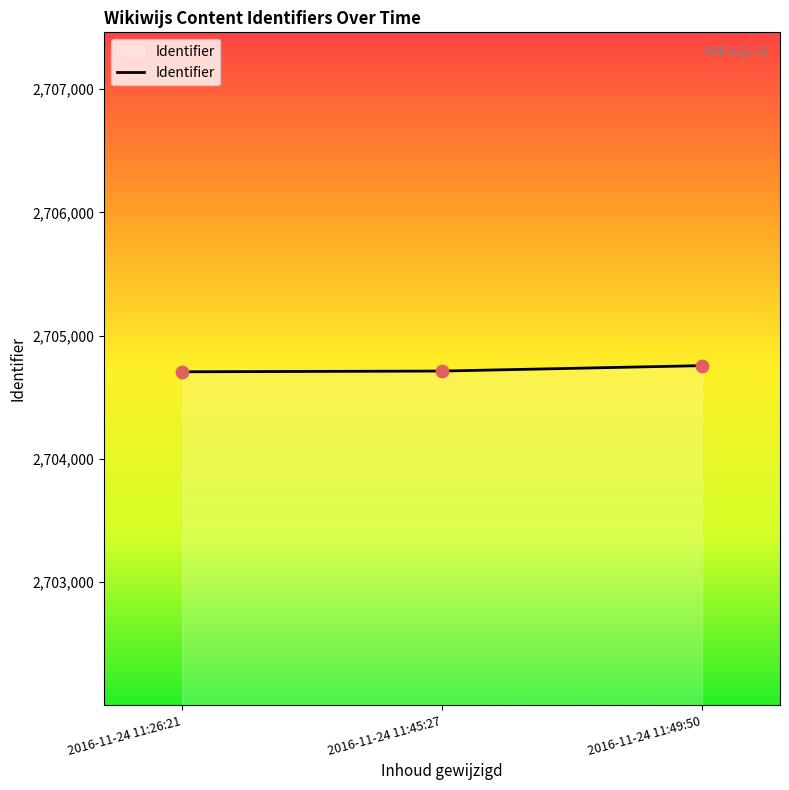

What is the change in value from 2016-11-24 11:26:21 to 2016-11-24 11:49:50?

+50